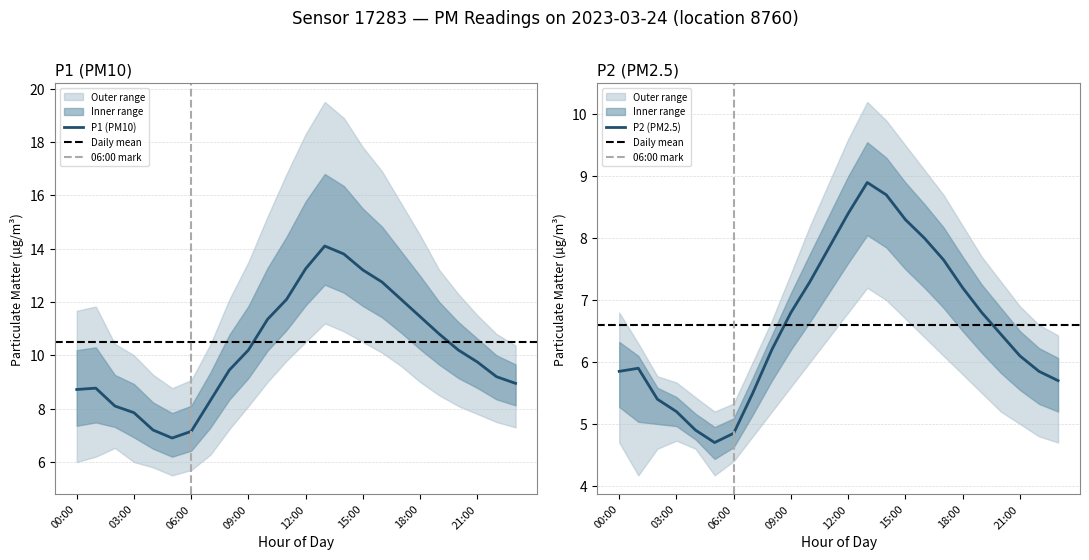

Between 05:00 and 04:00, which is larger?

04:00